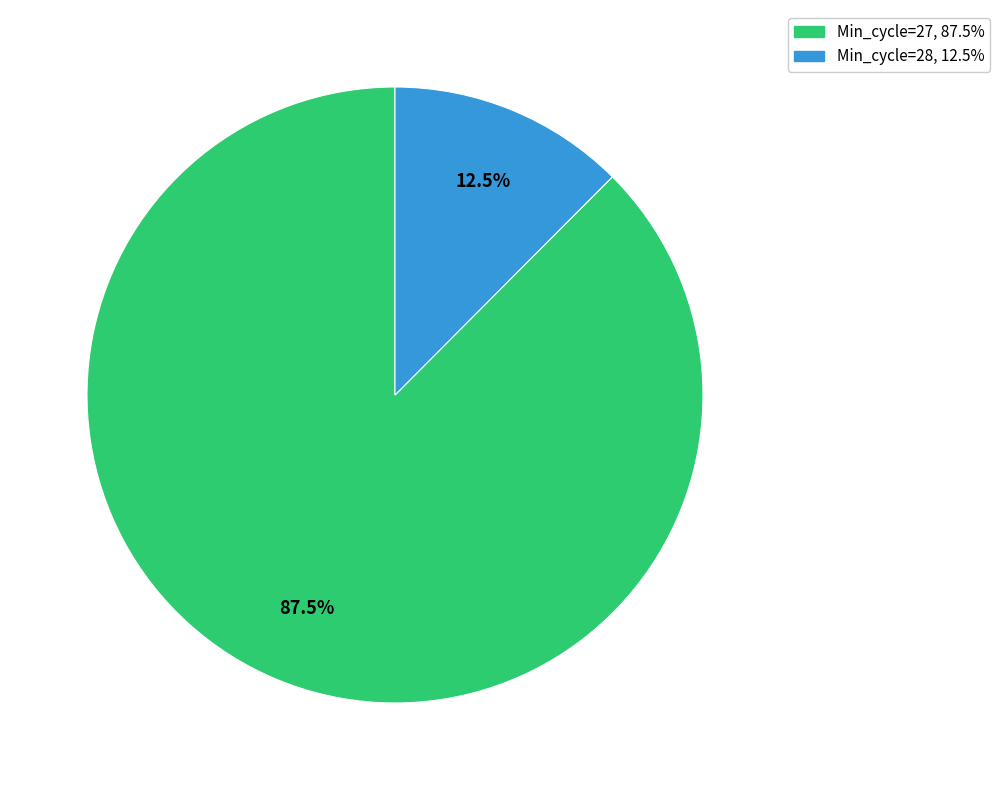

How many segments does this pie chart have?

2